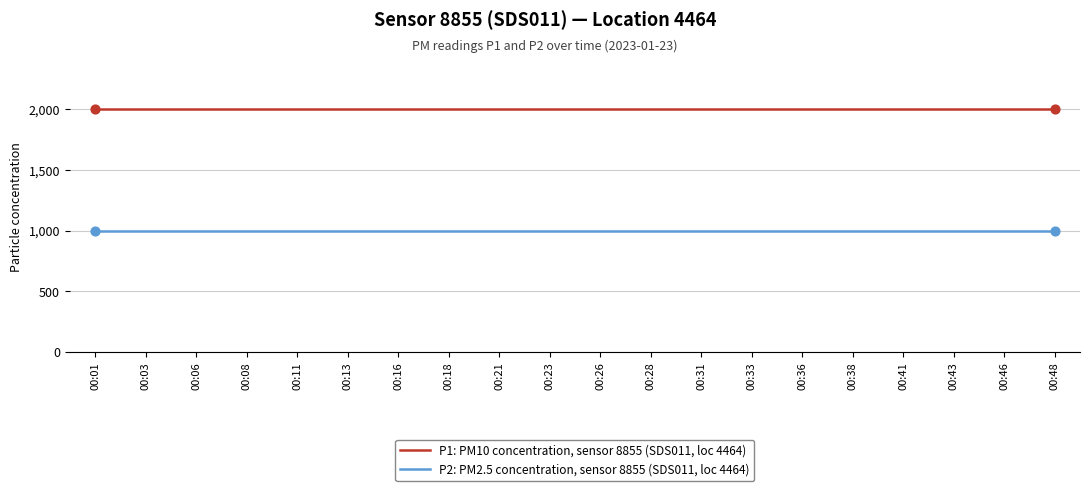

What is the total value across all series at 00:01?

2999.8